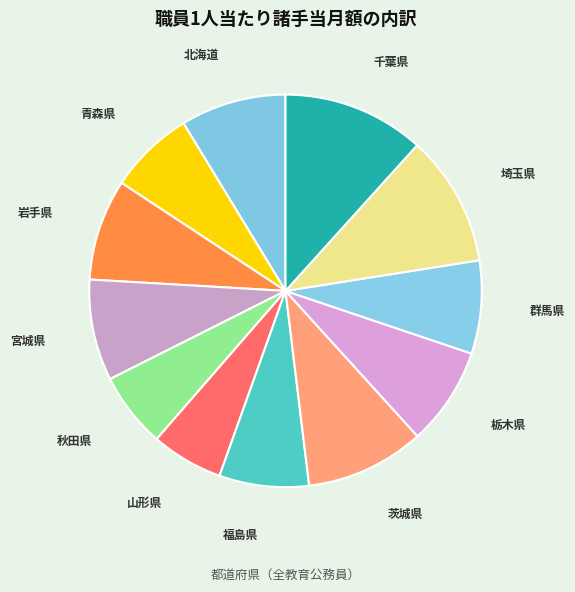

What is the largest slice in the pie chart?

千葉県